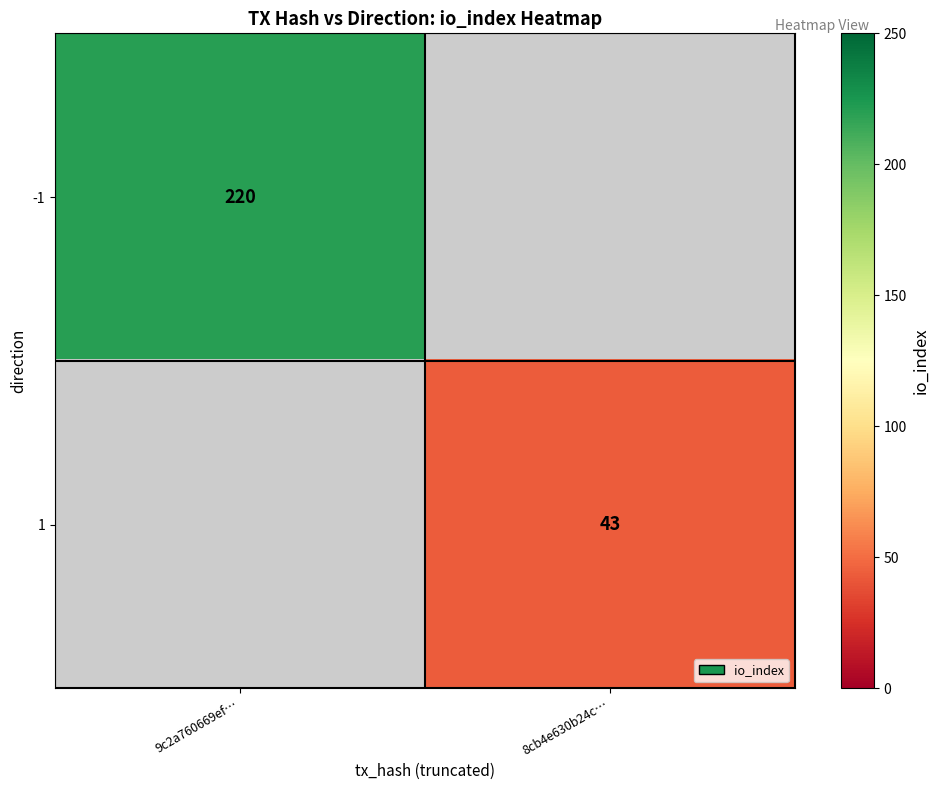

Is the value of -1 at 9c2a760669ef… greater than the value of 1 at 8cb4e630b24c…?

Yes